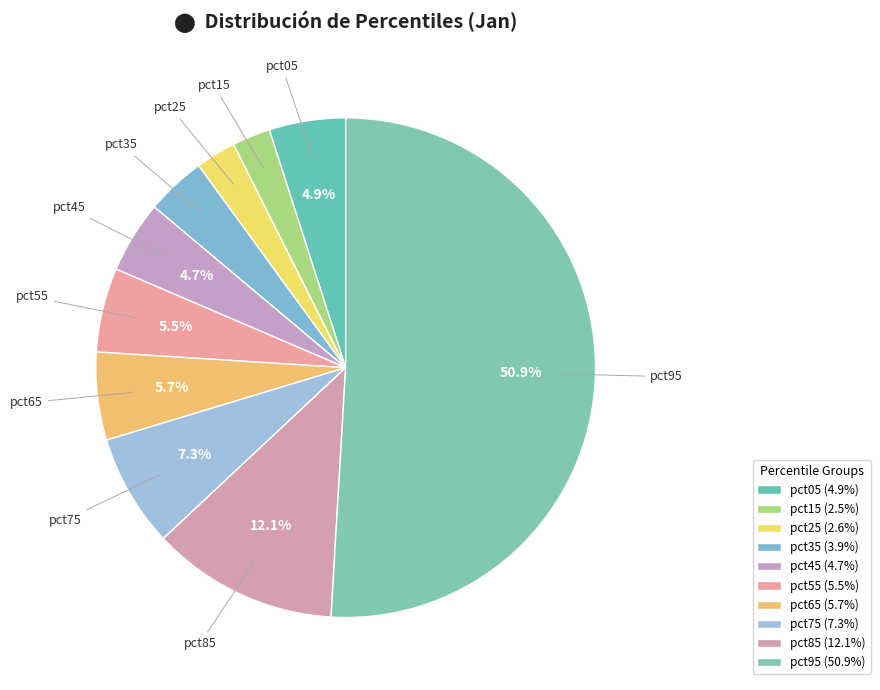

To the nearest percent, what is the combined percentage of pct75 and pct25?

10%